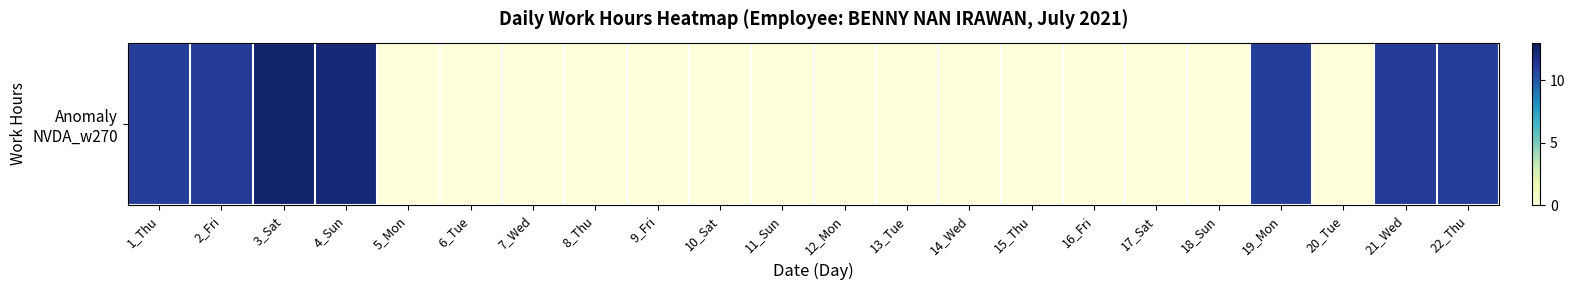

At which label is the value closest to 6?

1_Thu